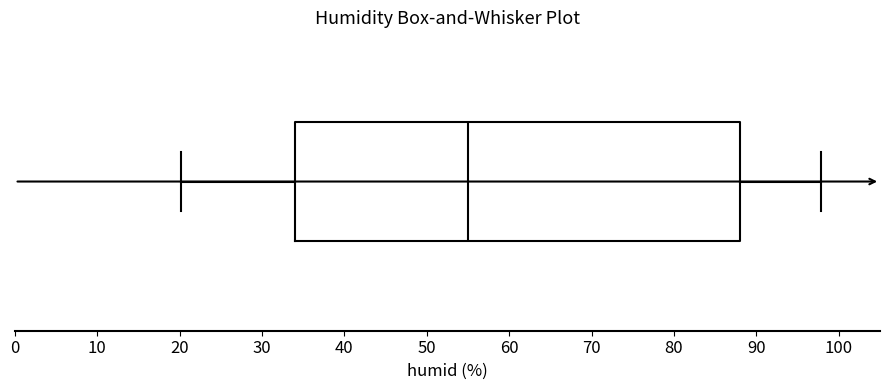

Read this box plot against the x-axis: the position of the median line, the range covered by the box, and the ends of both whiskers. The values are not printed on the chart, so give them approximately, as read against the axis.

median 55, box 34 to 88, whiskers 20 to 98